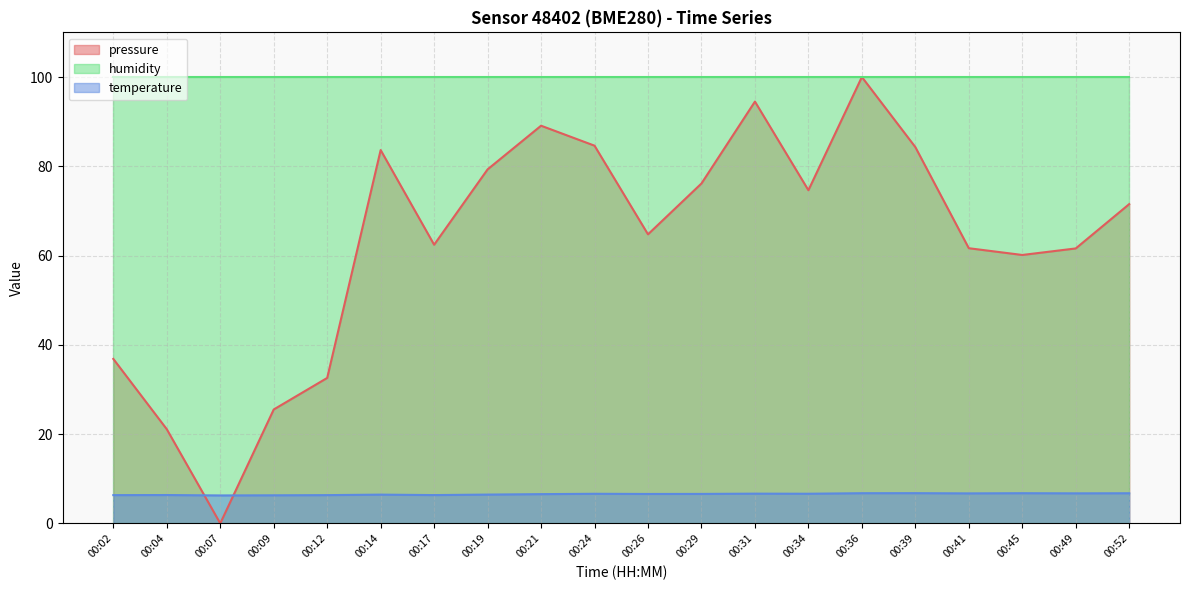

The value of temperature at 00:45 is 6.8. True or false?

True